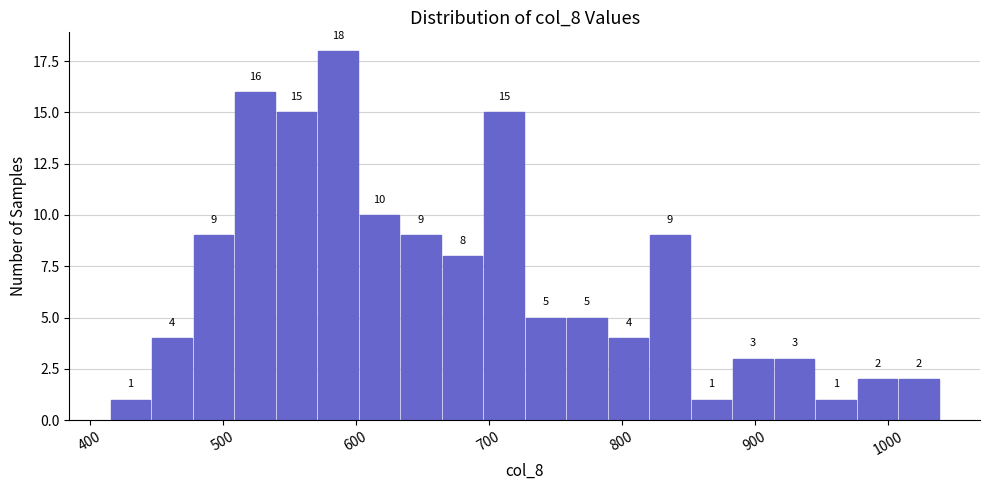

Read against the x-axis, roughly where is the centre of the tallest bar?

590